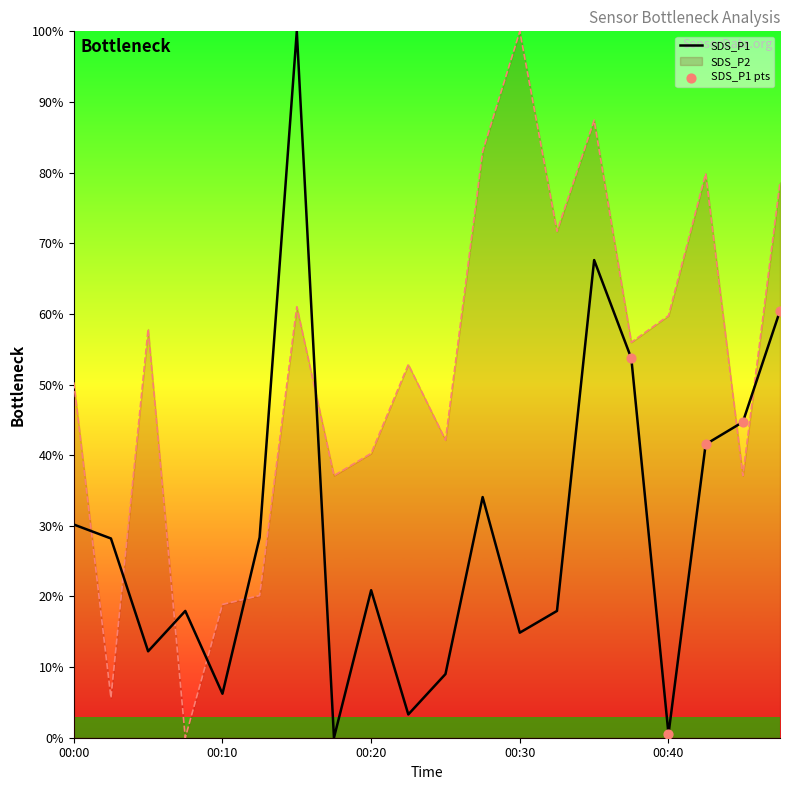

Which series has the largest total across all categories?

SDS_P2